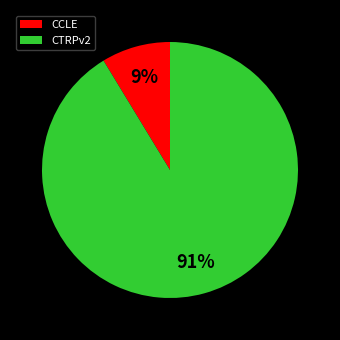

Which category accounts for the majority?

CTRPv2